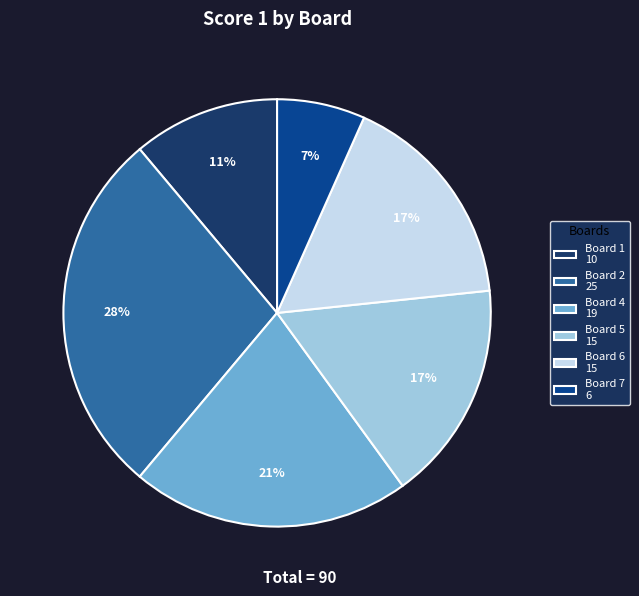

Which category has the biggest portion of the pie?

Board 2 25